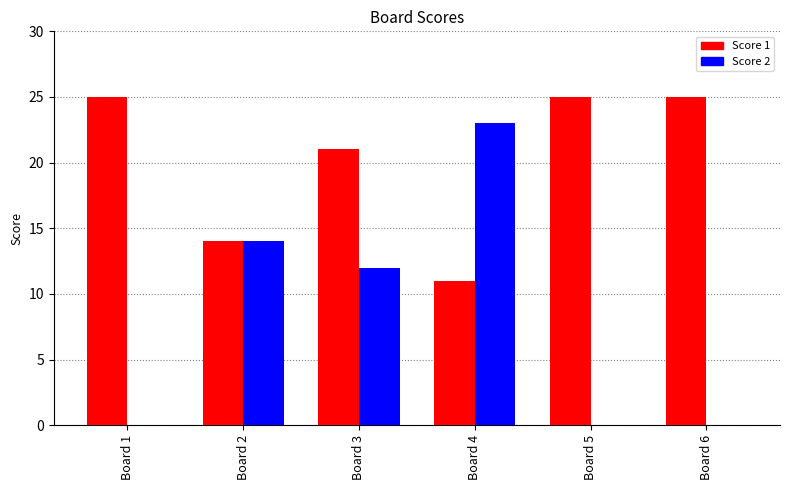

Are the bars horizontal?

No